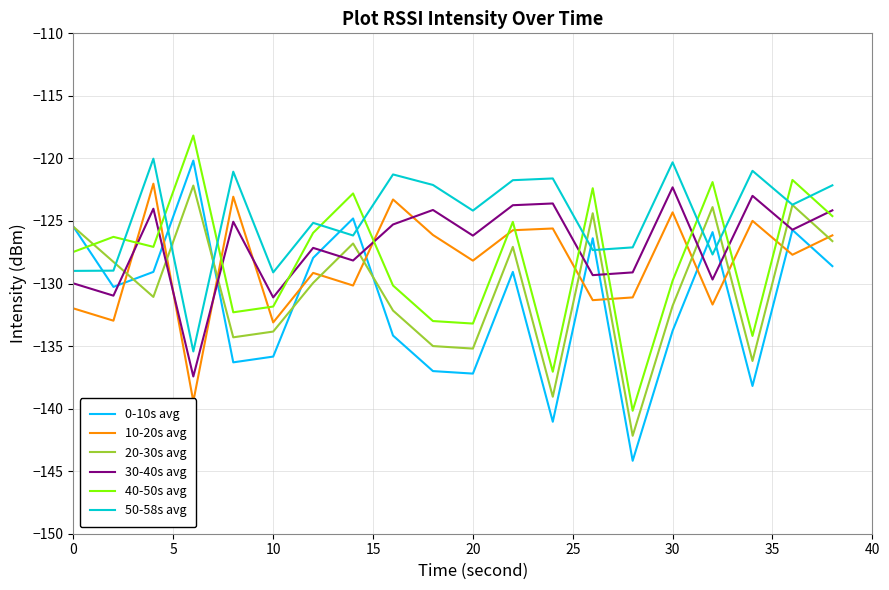

How many times do 50-58s avg and 40-50s avg cross each other?

11